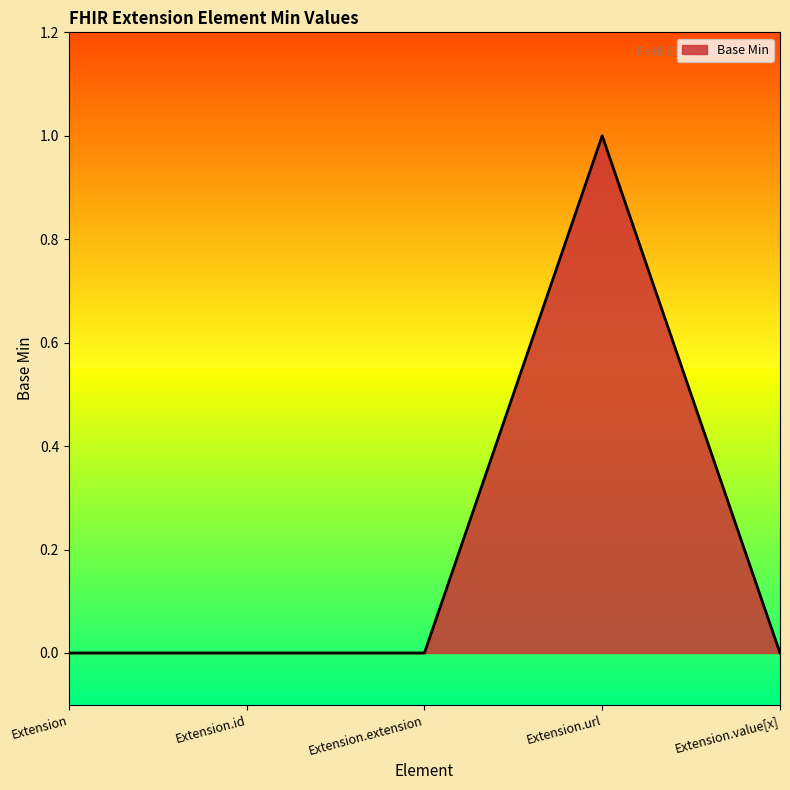

Reading left to right, list all the values displayed in this chart.

Extension=0	Extension.id=0	Extension.extension=0	Extension.url=1	Extension.value[x]=0